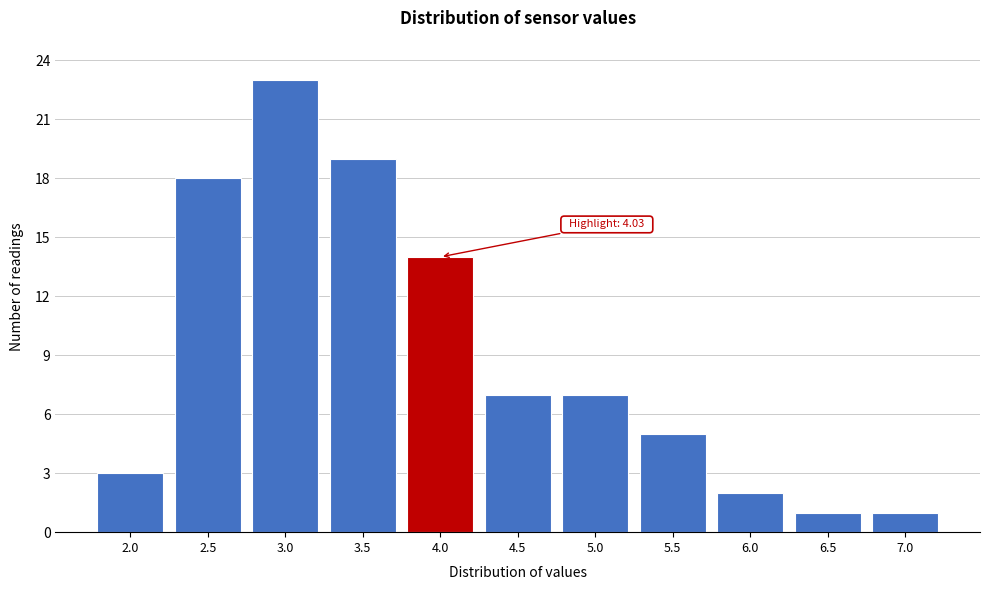

Reading left to right, extract all data points from this chart.

2.0=3	2.5=18	3.0=23	3.5=19	4.0=14	4.5=7	5.0=7	5.5=5	6.0=2	6.5=1	7.0=1